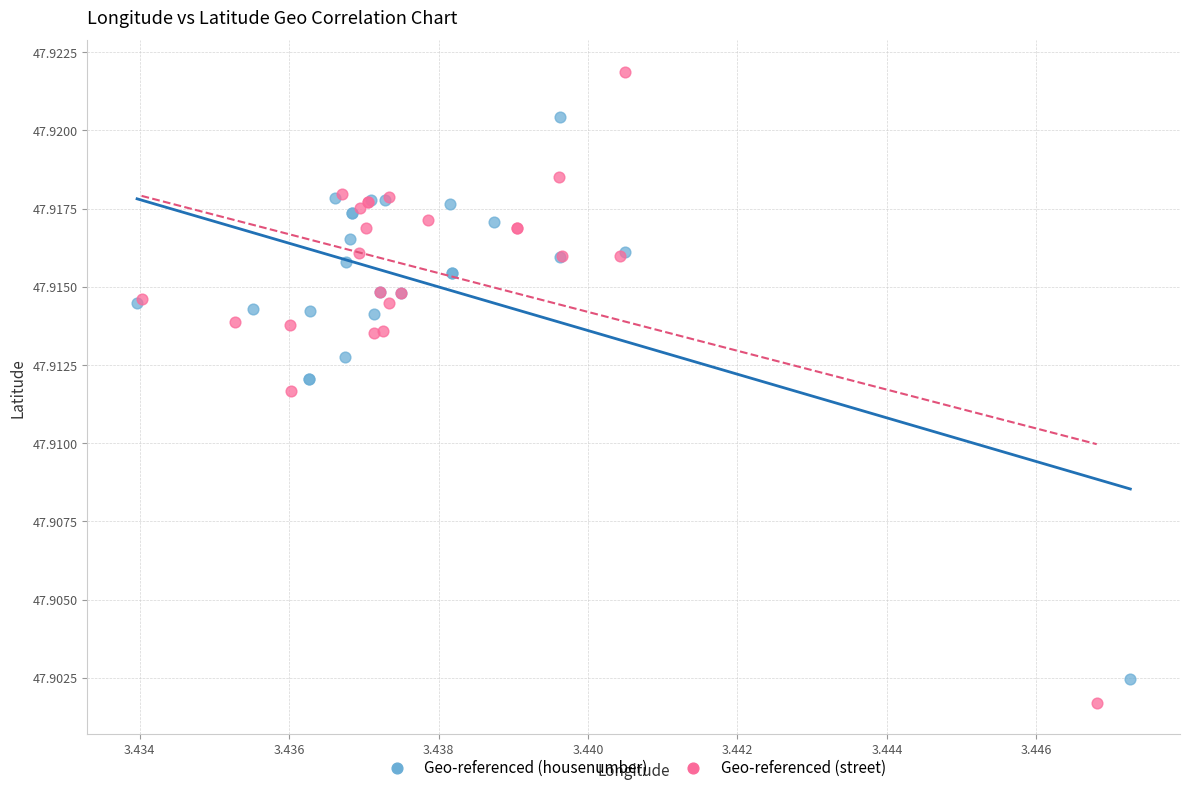

Which series reaches the maximum Y coordinate?

Geo-referenced (street)